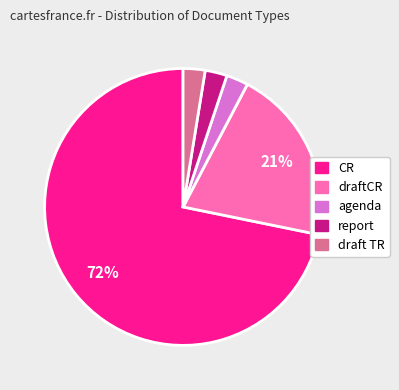

How many slices are in this pie chart?

5